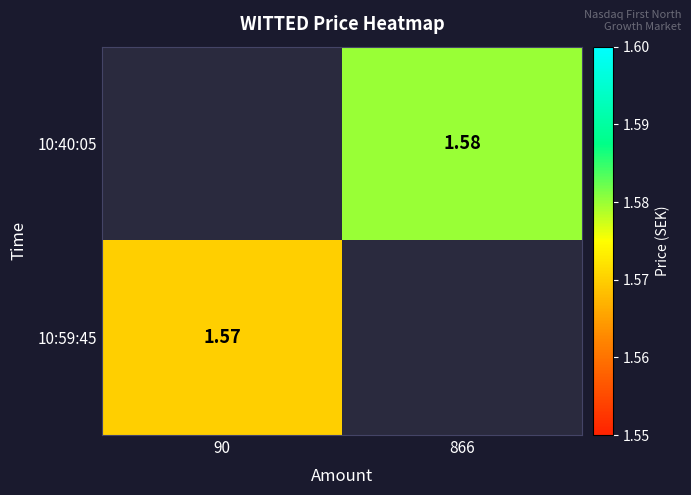

Is the value of 10:59:45 at 90 greater than the value of 10:40:05 at 866?

No